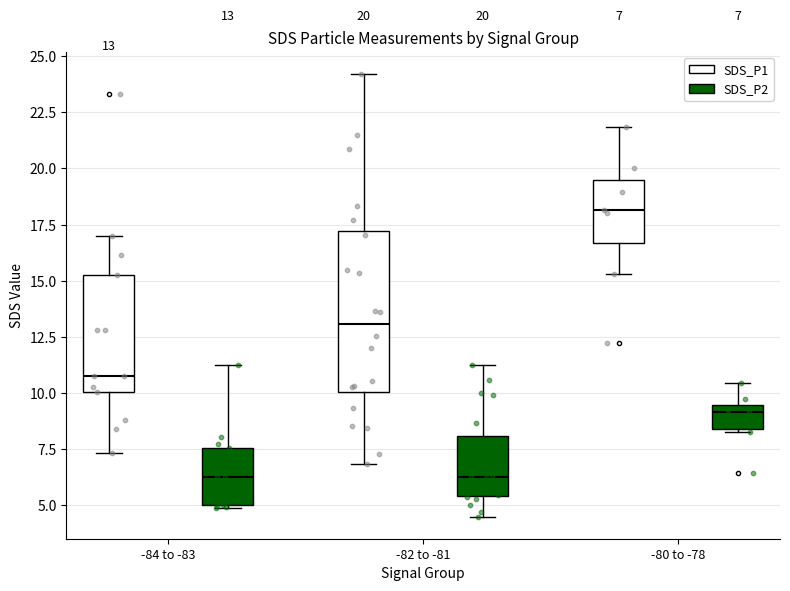

Comparing the boxes themselves (not the whiskers), which one is the tallest?

-82 to -81 (SDS_P1)